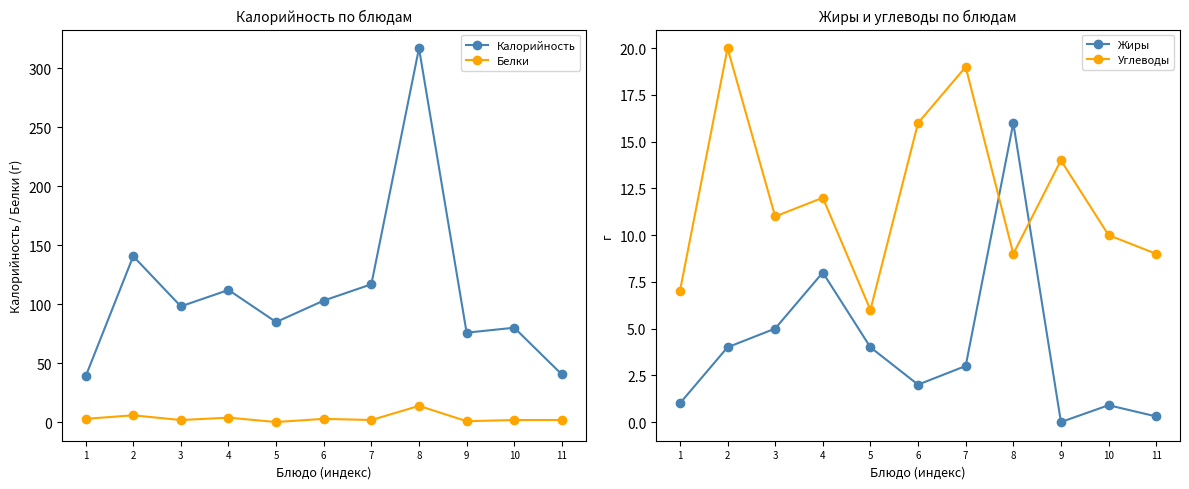

What is the greatest value displayed?

317.0